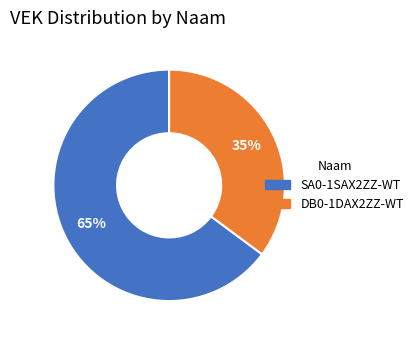

Combined, do SA0-1SAX2ZZ-WT and DB0-1DAX2ZZ-WT account for over 50%?

Yes